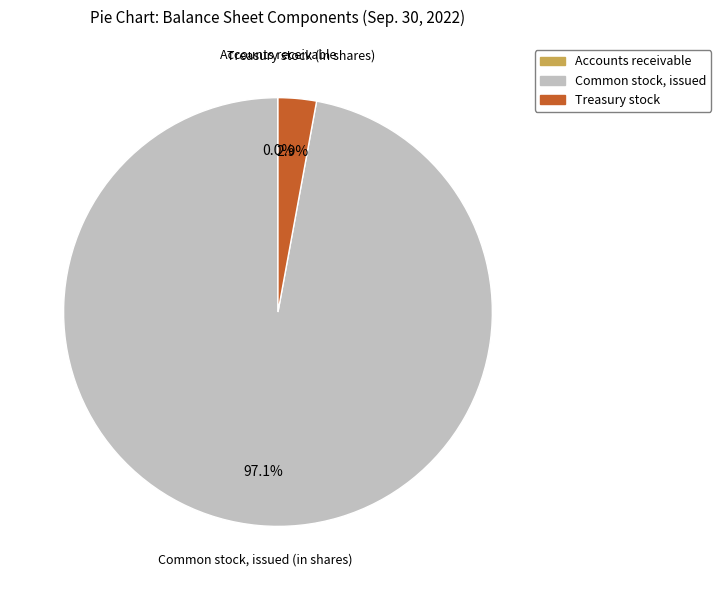

Combined, do Common stock, issued and Treasury stock account for over 50%?

Yes